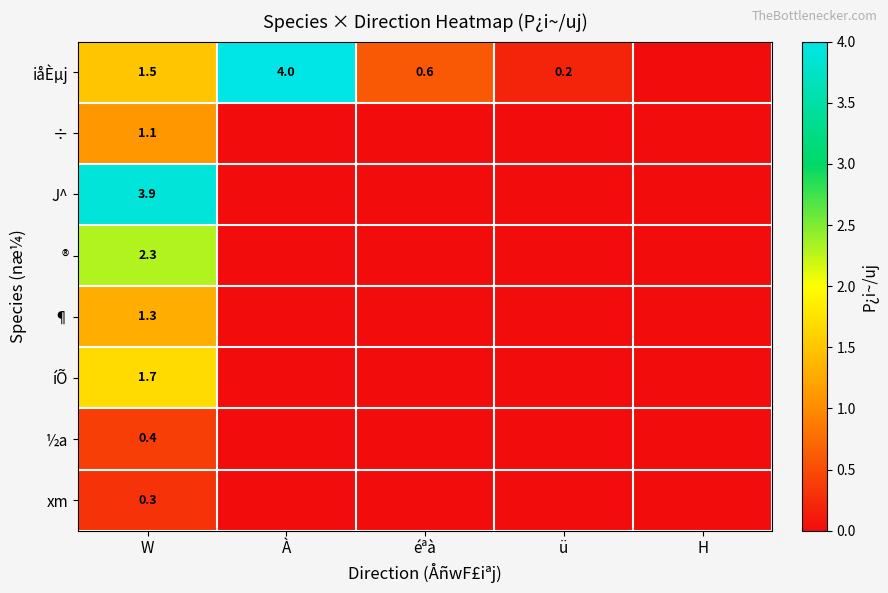

What is the sum of the iåÈµj values at À and ü?

4.2